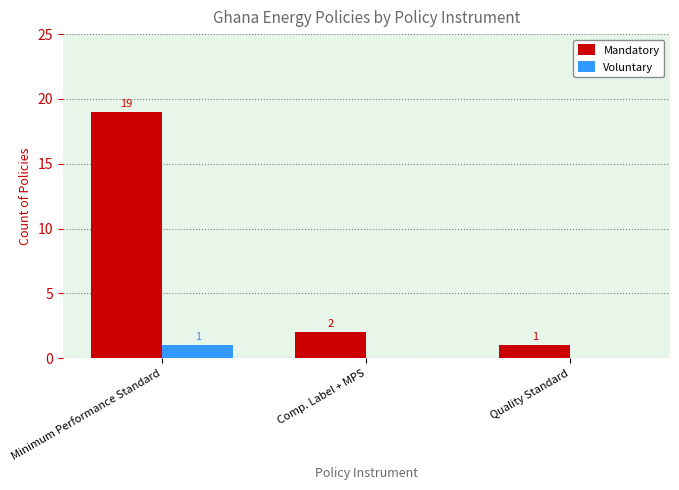

What is the greatest value displayed?

19